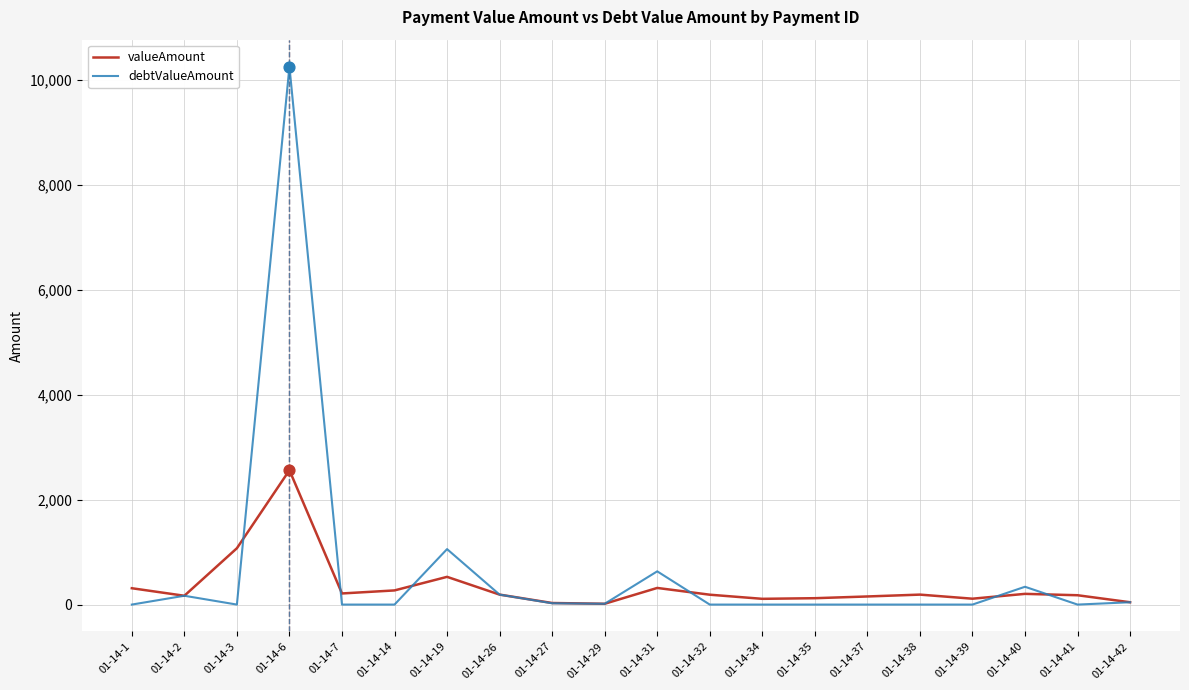

Which series changed the most between 01-14-6 and 01-14-19?

debtValueAmount